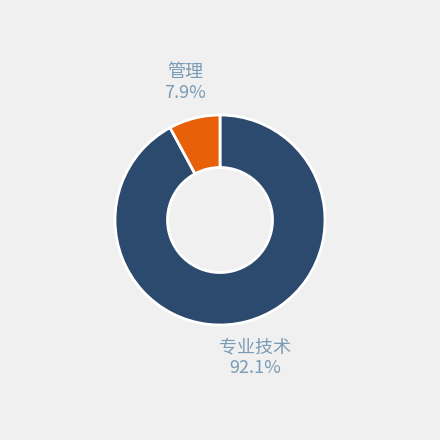

Count the number of slices in the pie.

2